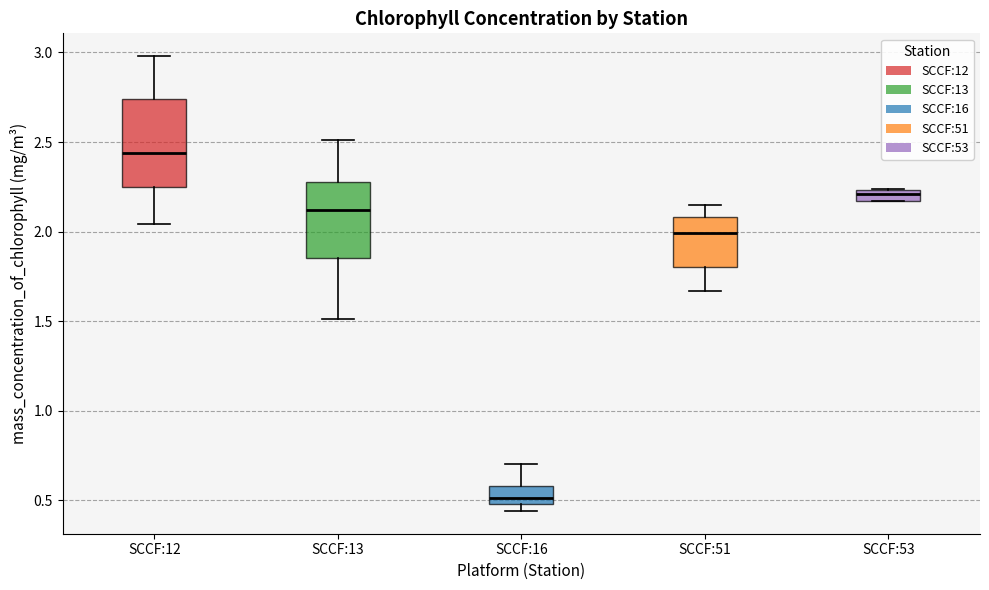

Where is the upper edge of the box for SCCF:13 on the y-axis? The values are not printed on the chart, so give them approximately, as read against the axis.

2.30